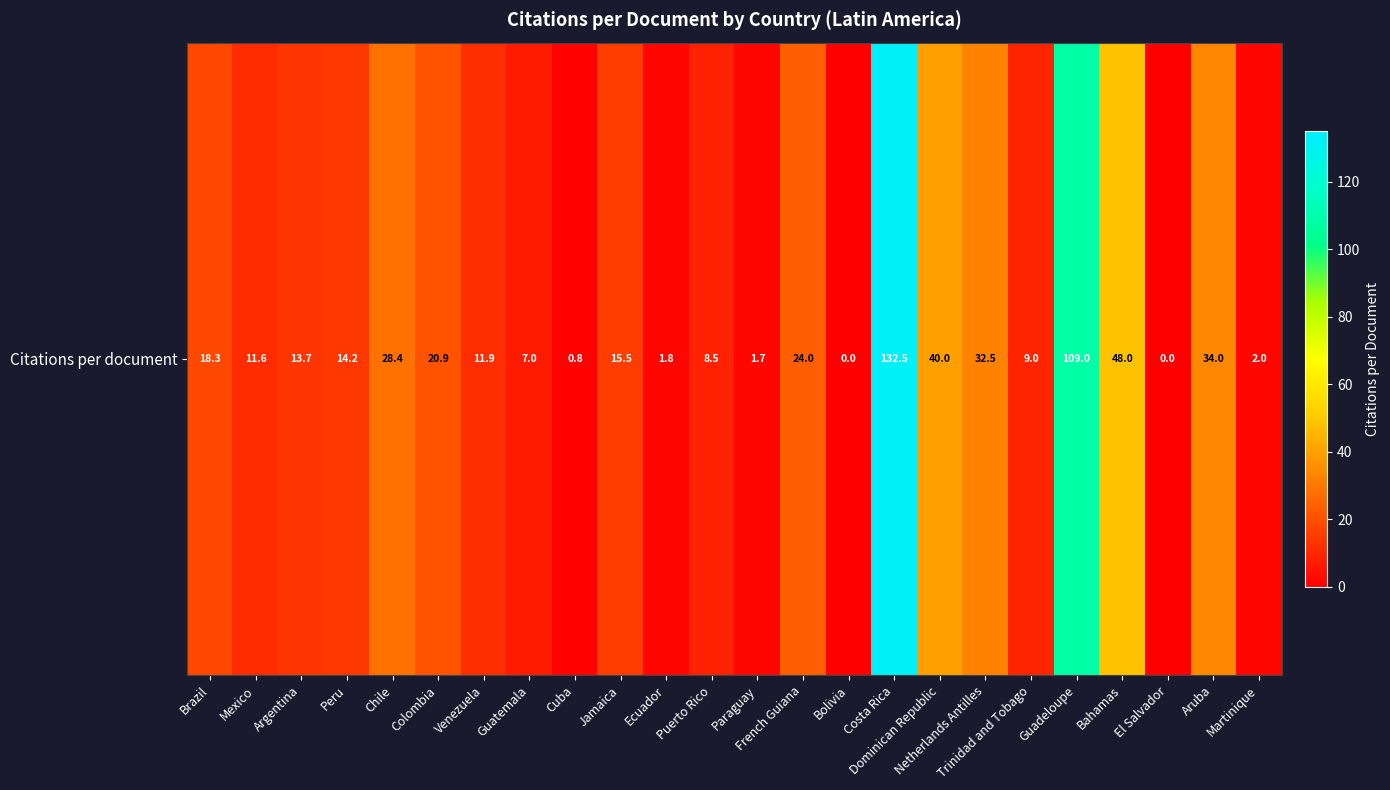

Count the number of data series in this chart.

1